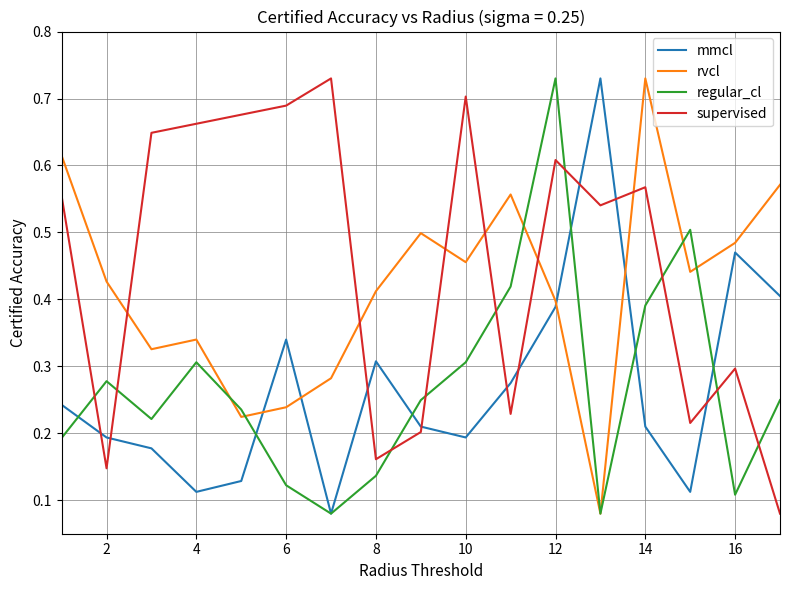

How many intersections are there between supervised and rvcl?

6